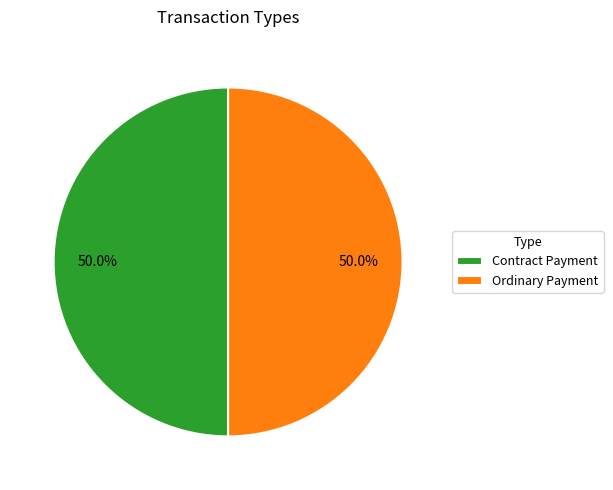

To the nearest percent, what portion does Ordinary Payment represent?

50%